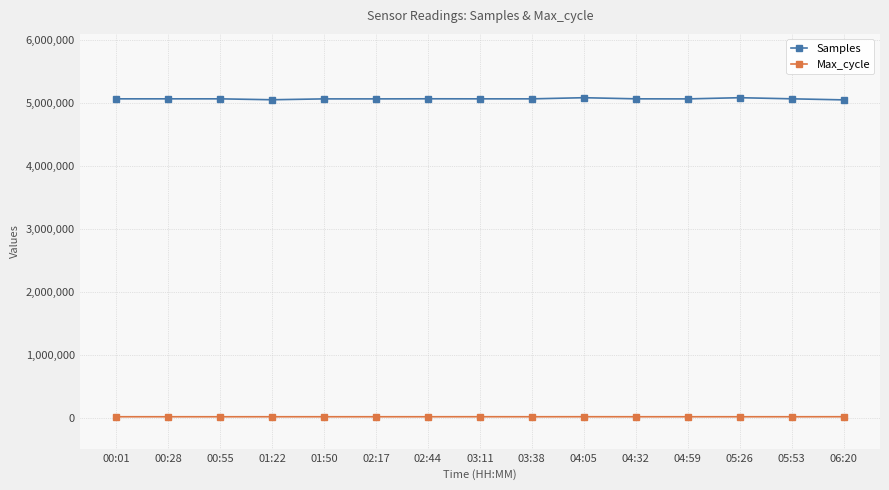

What position from the left is 00:28?

2